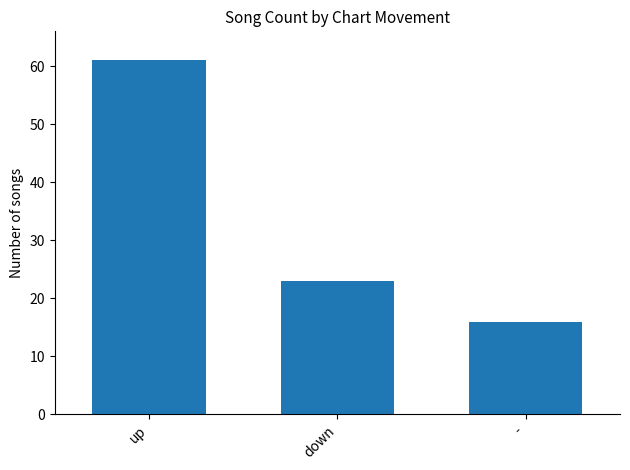

The chart shows a value of 9 at down. True or false?

False